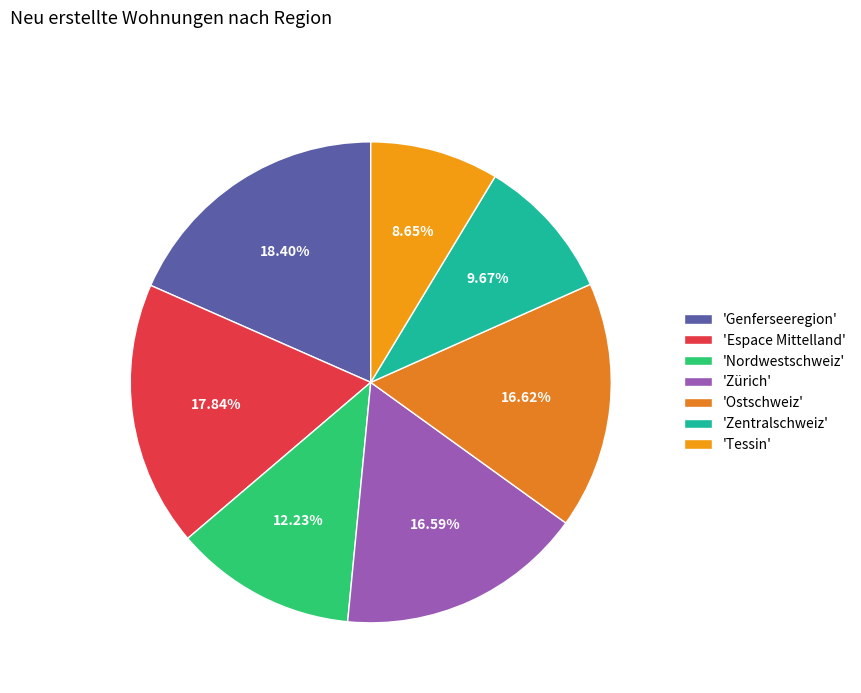

How many slices are in this pie chart?

7